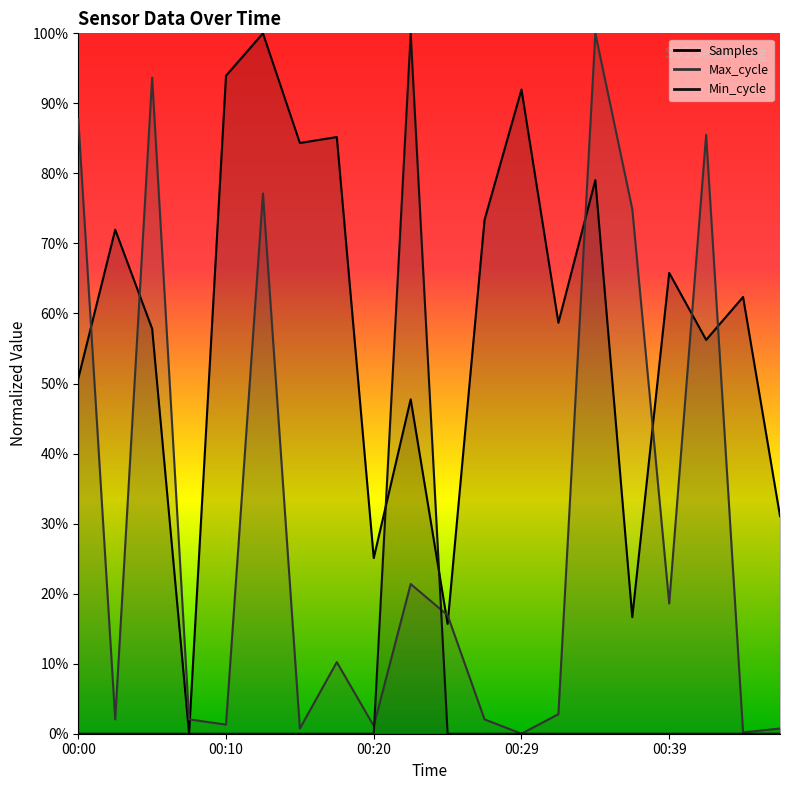

What are all the series names shown in the legend?

Samples, Max_cycle, Min_cycle